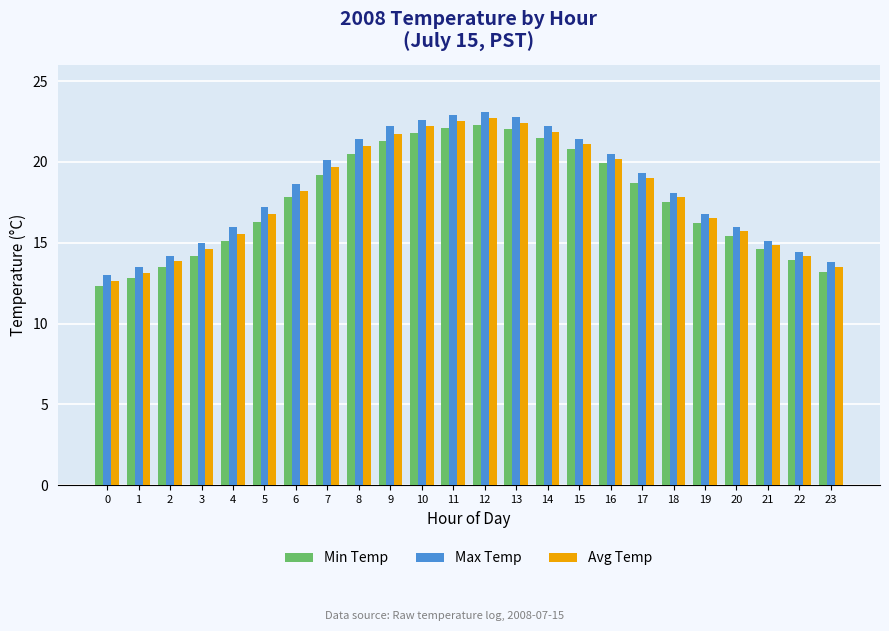

The Max Temp series shows 6.7 at 1. True or false?

False